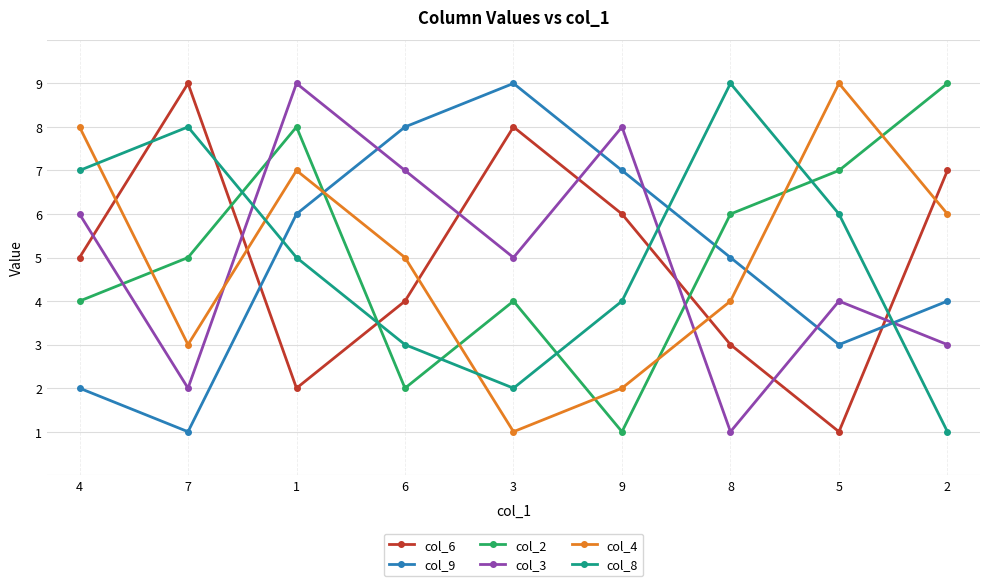

What is the average value of the col_3 series?

5